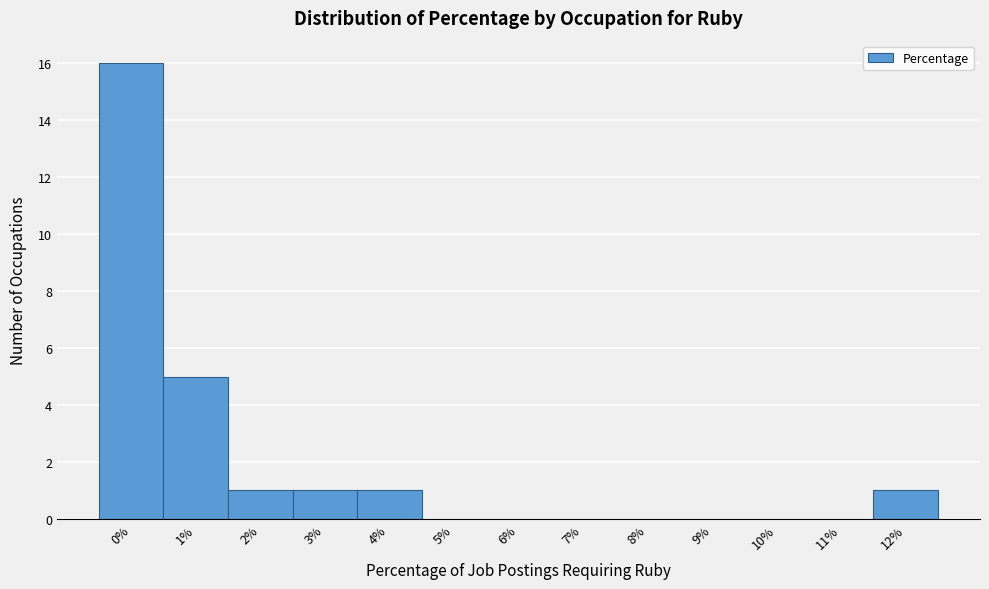

Reading left to right, what are all the values shown in this chart?

0%=16	1%=5	2%=1	3%=1	4%=1	5%=0	6%=0	7%=0	8%=0	9%=0	10%=0	11%=0	12%=1